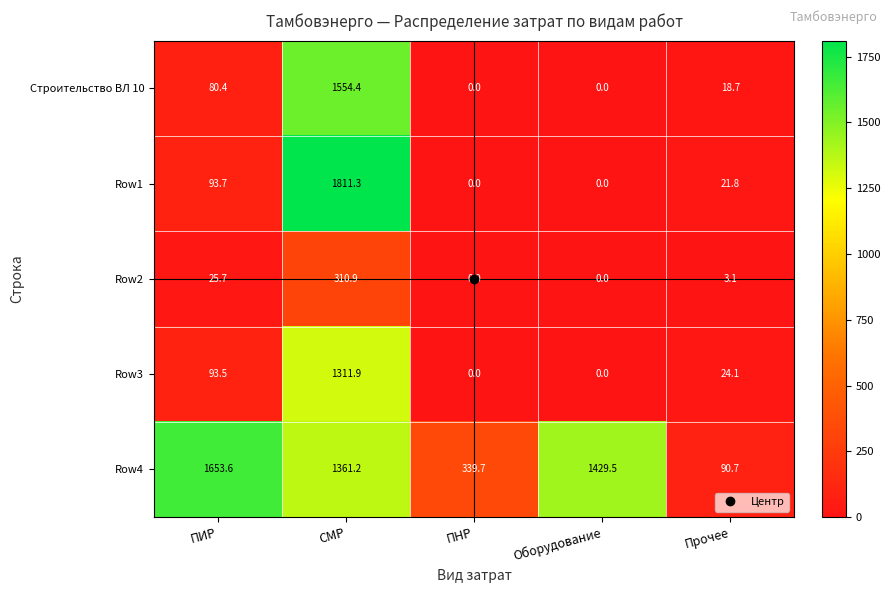

Is it true that Row4 equals 1894.3 at СМР?

False